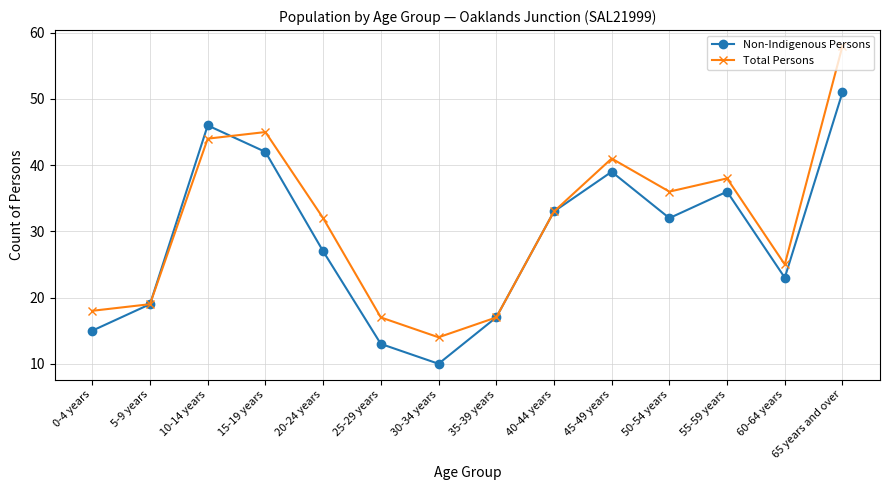

Which series ends up on top after the final intersection of Non-Indigenous Persons and Total Persons?

Total Persons